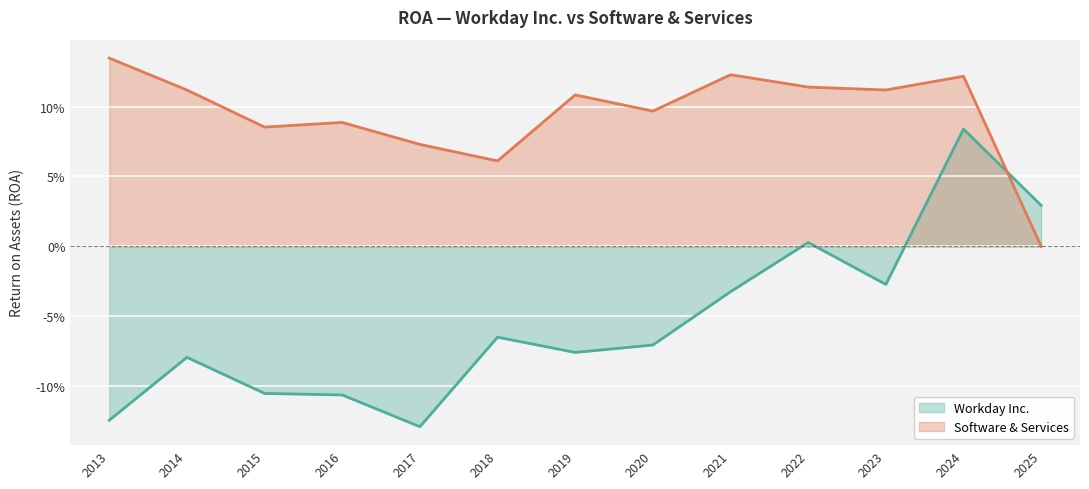

The Software & Services series shows -0.1 at 2025. True or false?

False